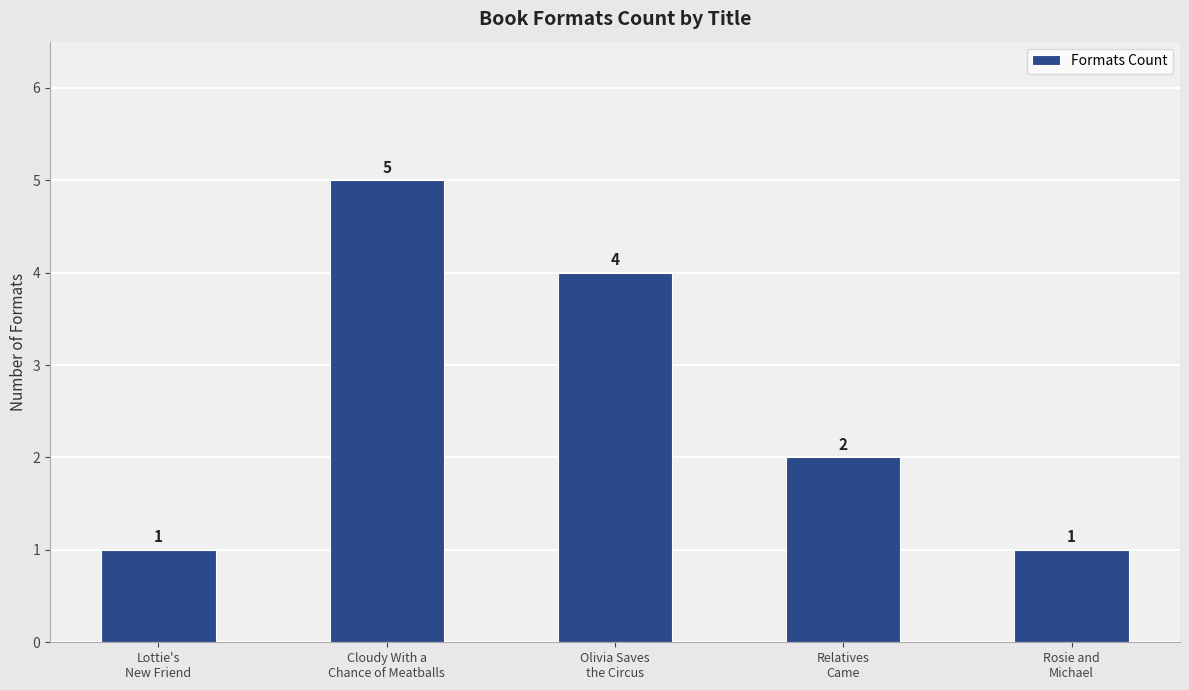

The value at Cloudy With a
Chance of Meatballs is 9. True or false?

False